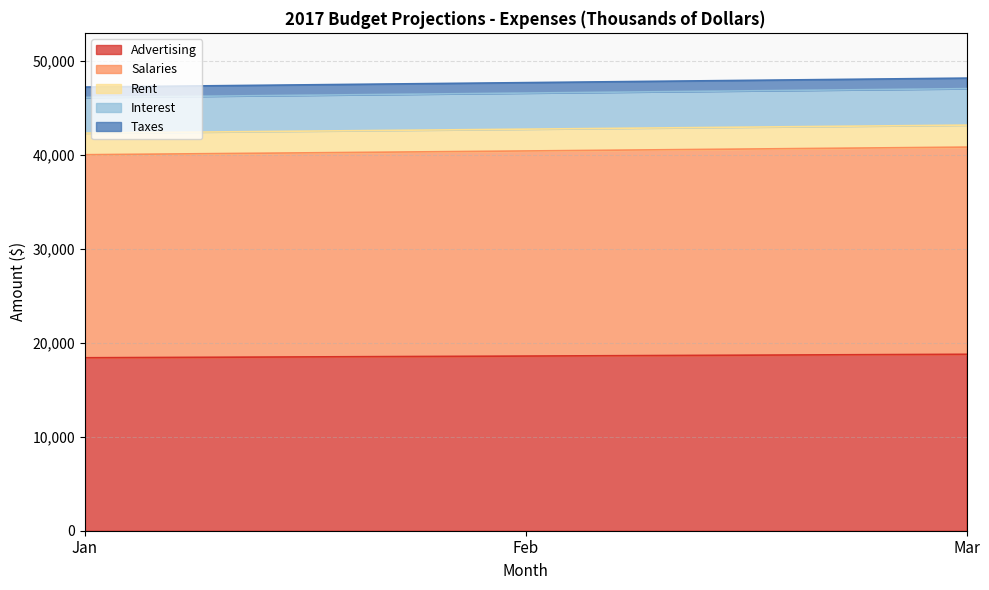

What is the maximum value for Advertising?

18770